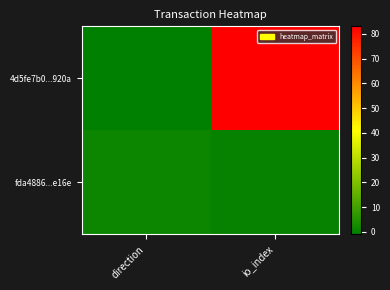

List the series in order of their peak value, lowest first.

fda4886...e16e, 4d5fe7b0...920a